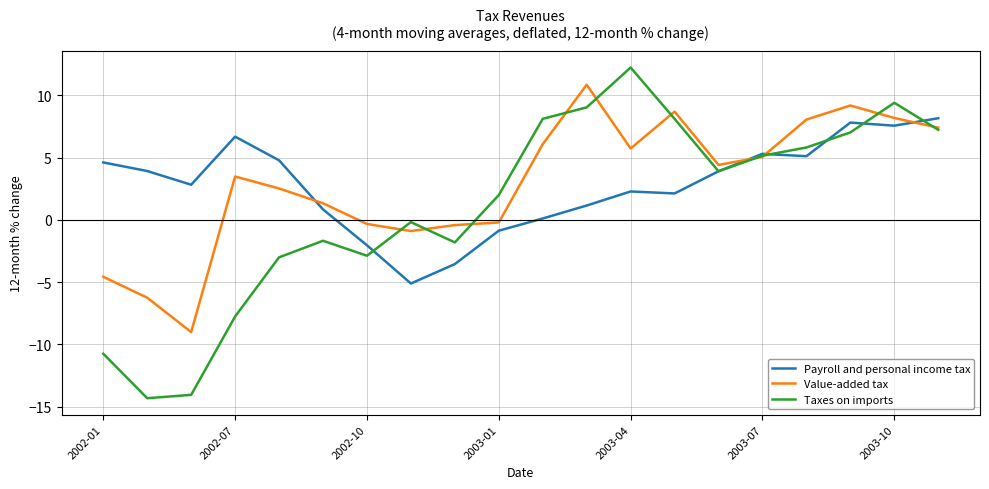

What is the lowest value of the Taxes on imports series?

-14.3